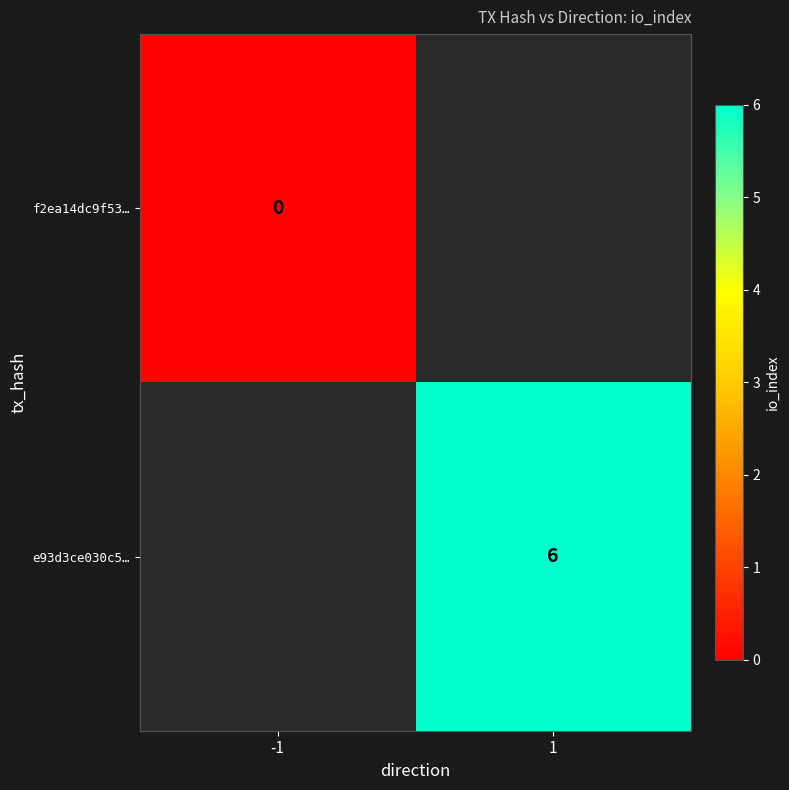

List the labels in order of f2ea14dc9f53… value, smallest first.

-1, 1